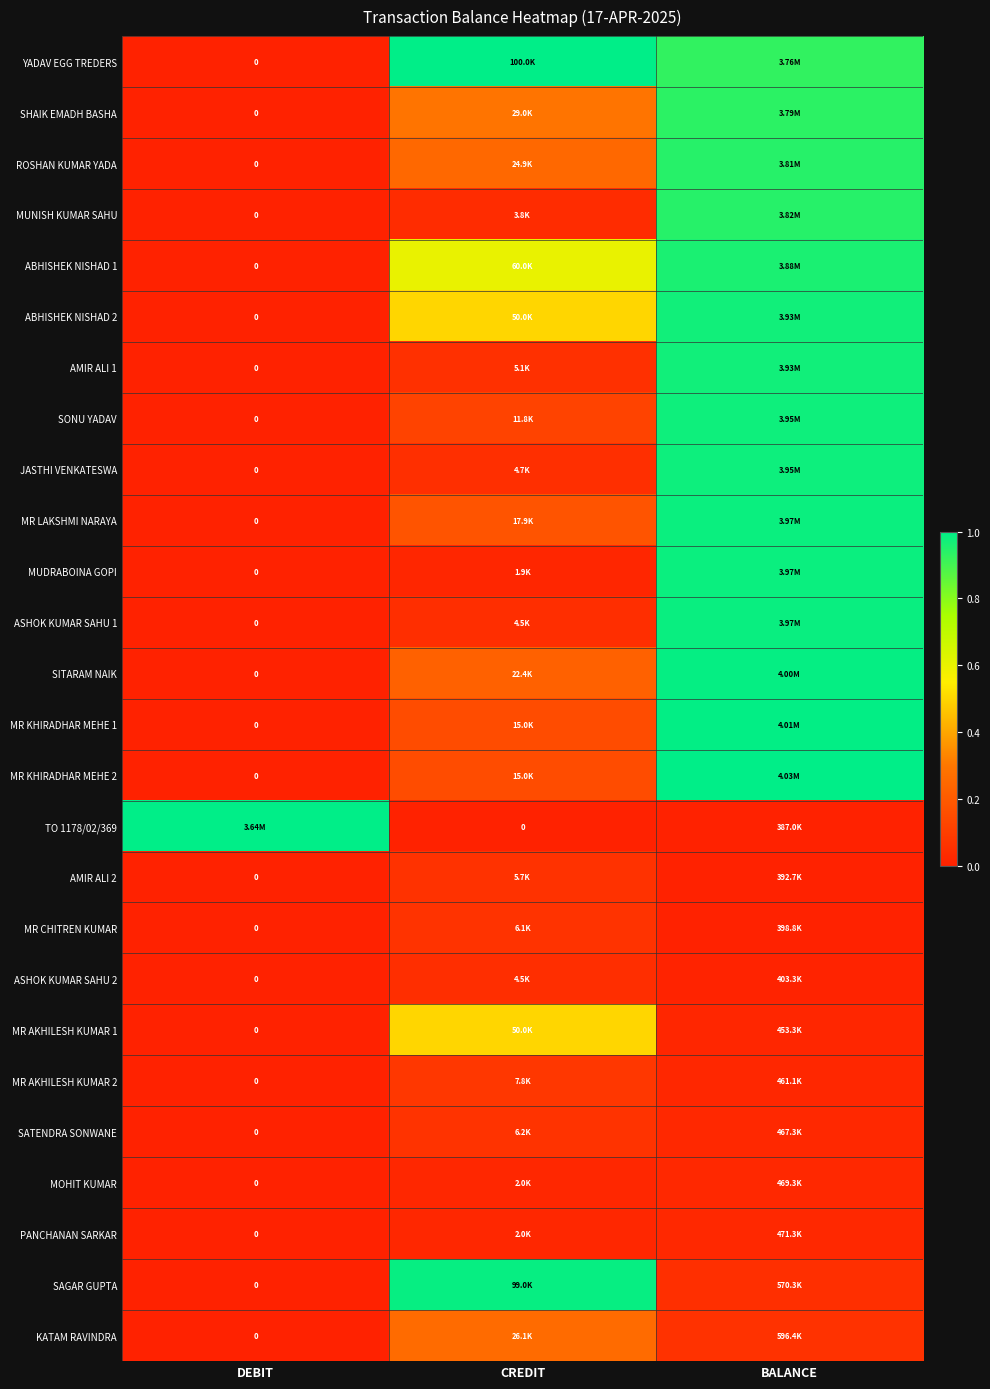

Read the ABHISHEK NISHAD 1 value at BALANCE.

1.0